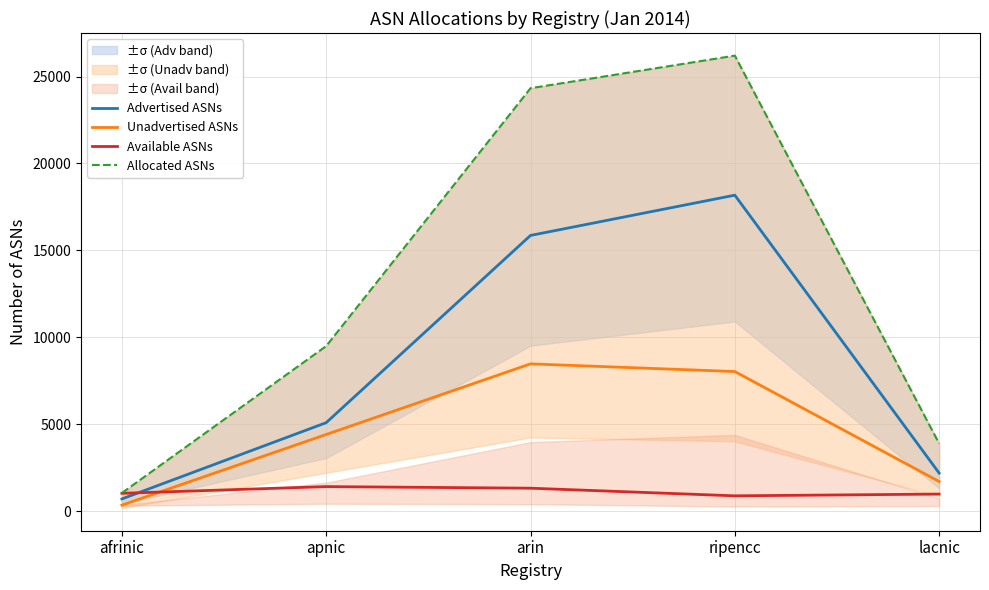

Where is the first local maximum for Advertised ASNs?

ripencc